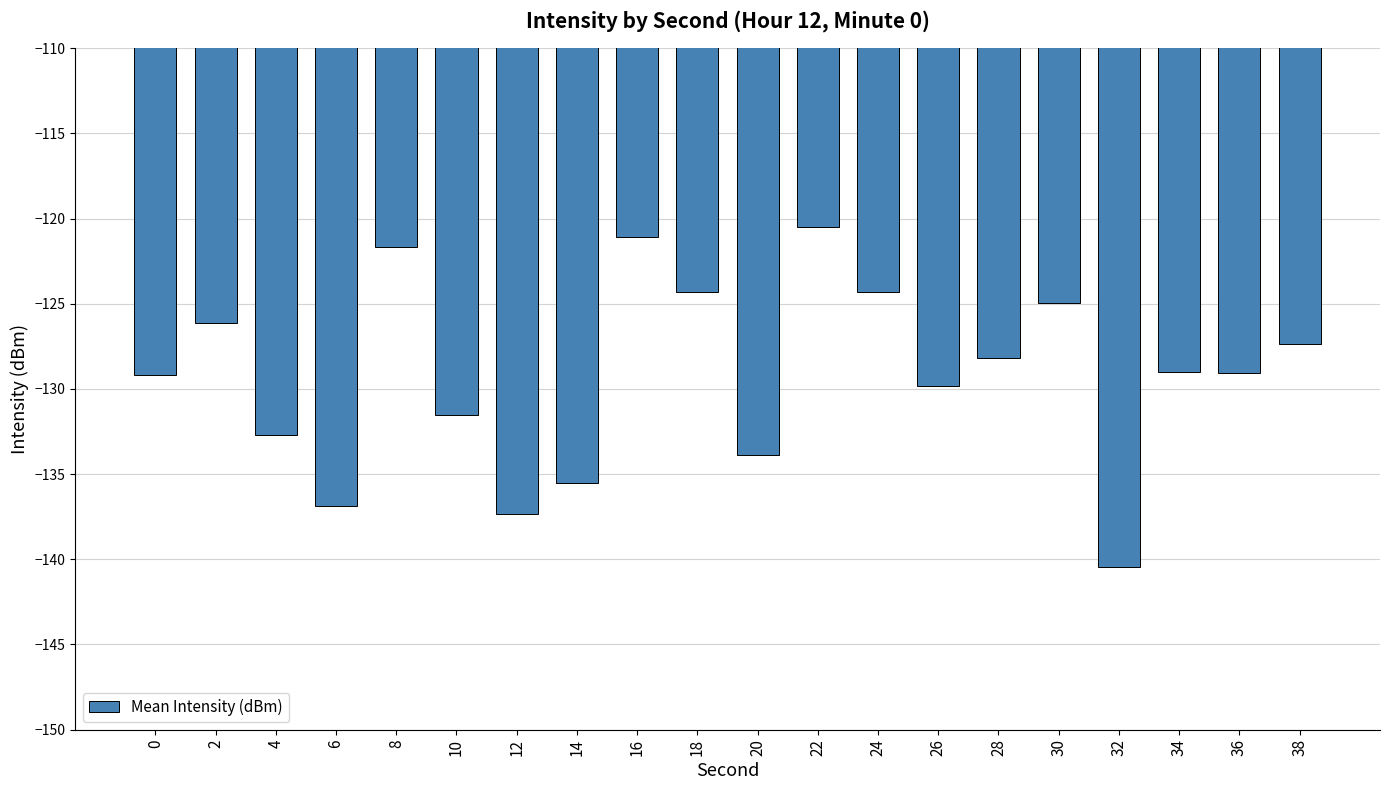

Where is the data nearest to the value -130?

26